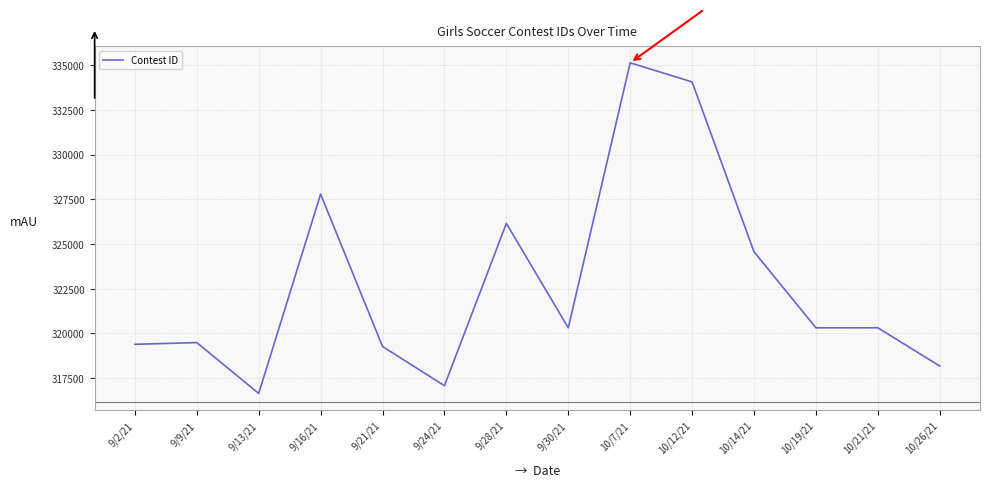

The value at 9/24/21 is 114700. True or false?

False